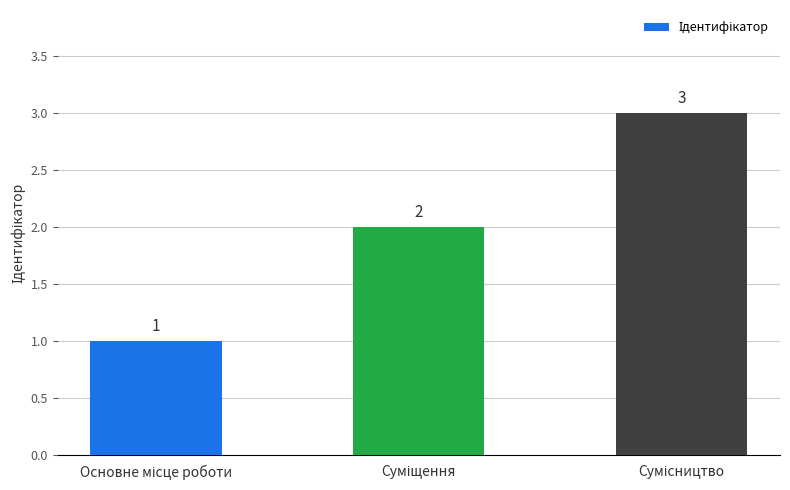

What is the maximum value shown in the chart?

3